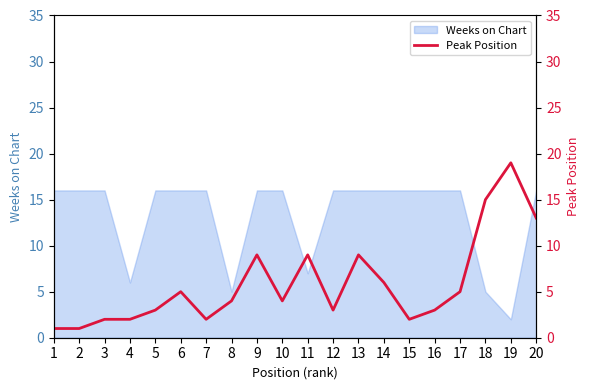

Read the Weeks on Chart value at 20, to the nearest 10.

20